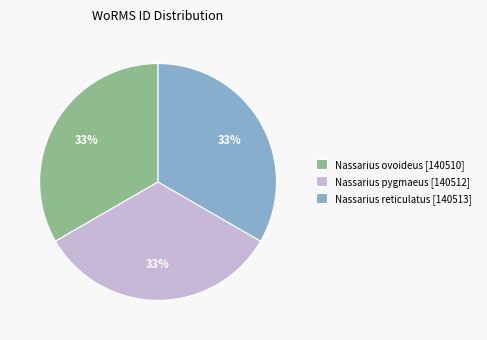

Is it true that Nassarius reticulatus [140513] is 28% of the pie?

False